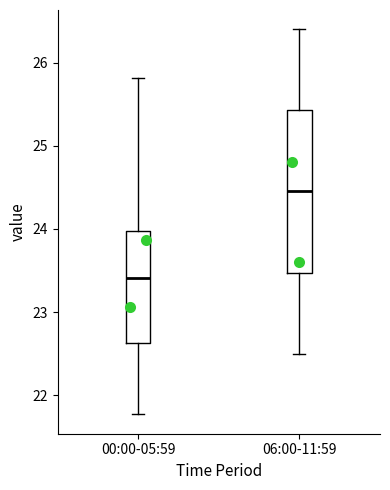

Where is the upper edge of the box for 00:00-05:59 on the y-axis? The values are not printed on the chart, so give them approximately, as read against the axis.

24.0